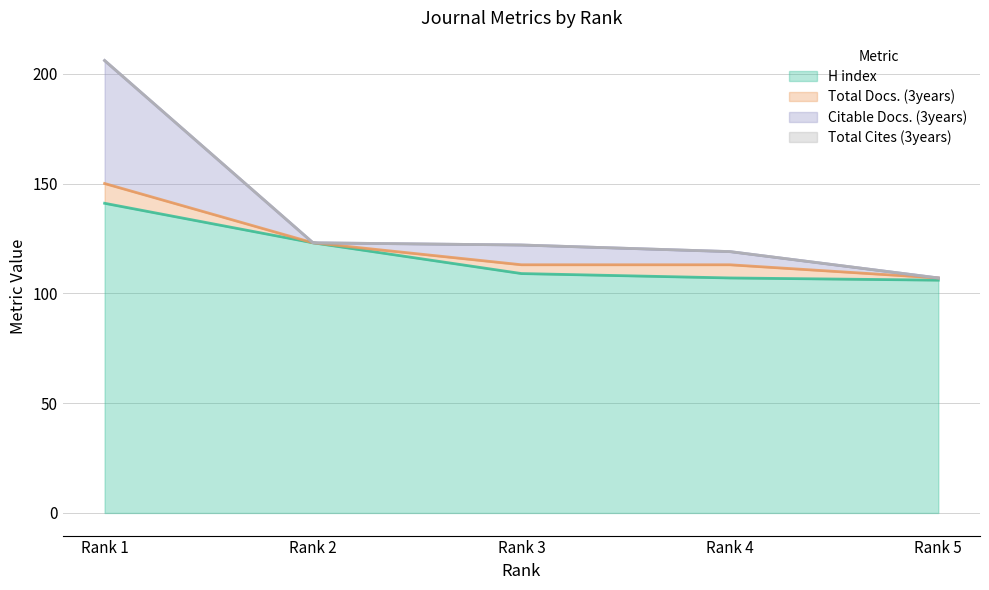

Read the H index value at Rank 5, to the nearest 10.

110